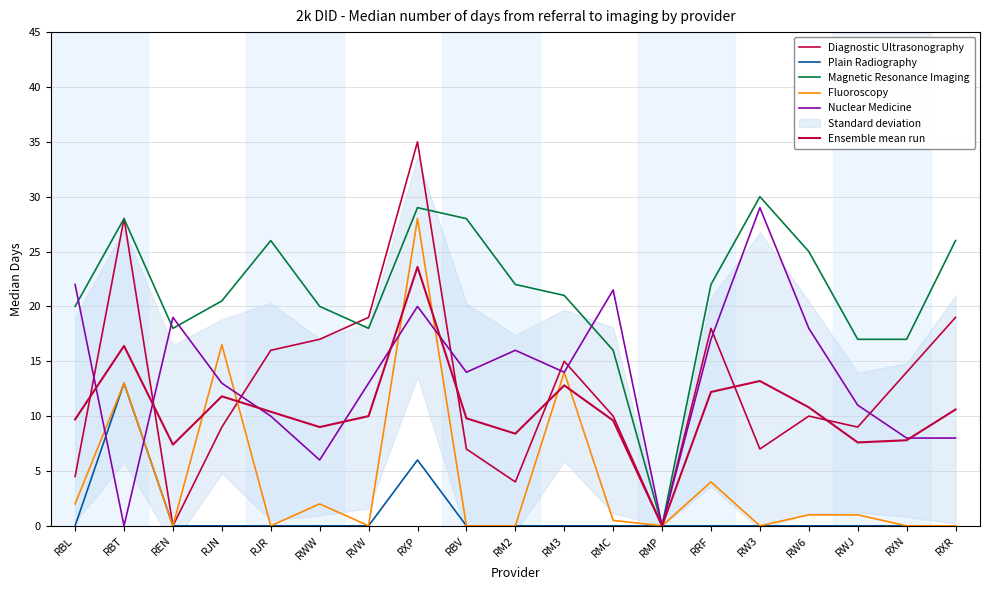

At how many categories does at least one series exceed 21?

11